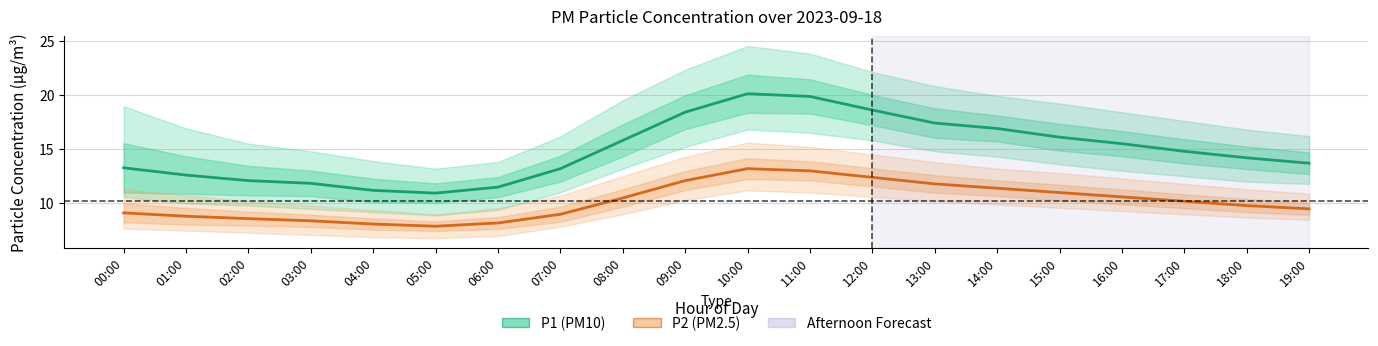

What is the highest value of the P2 (PM2.5) series?

13.2